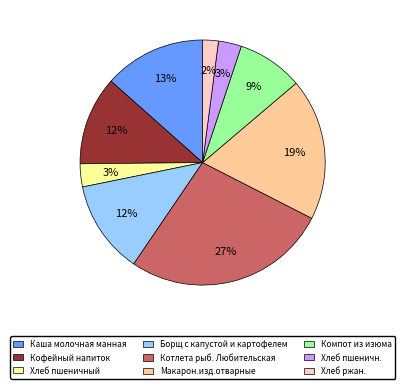

Between Хлеб пшеничный and Макарон.изд.отварные, which is larger?

Макарон.изд.отварные